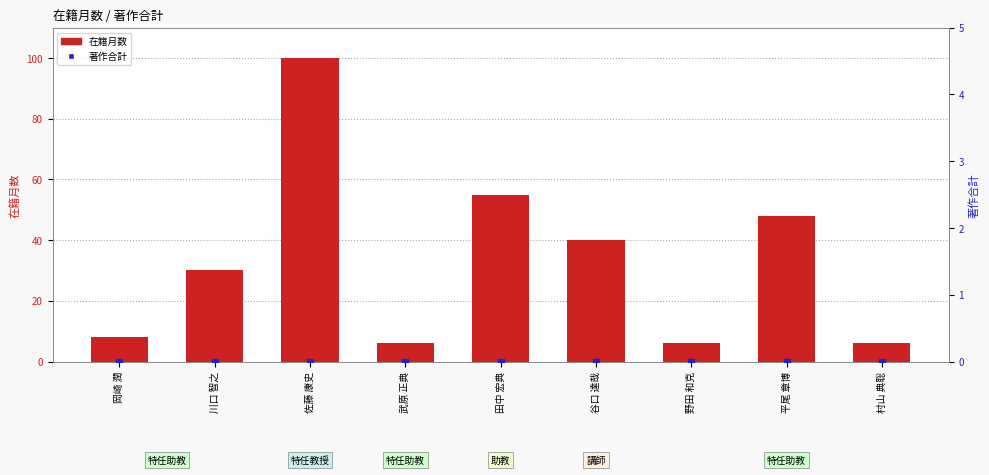

Which series has the widest spread of values?

在籍月数